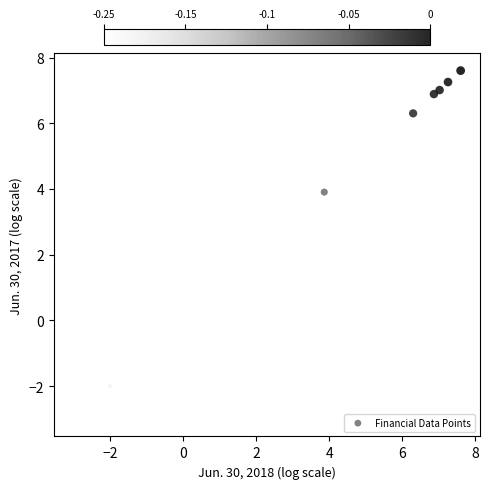

What Y value in the scatter plot is closest to 2?

3.9